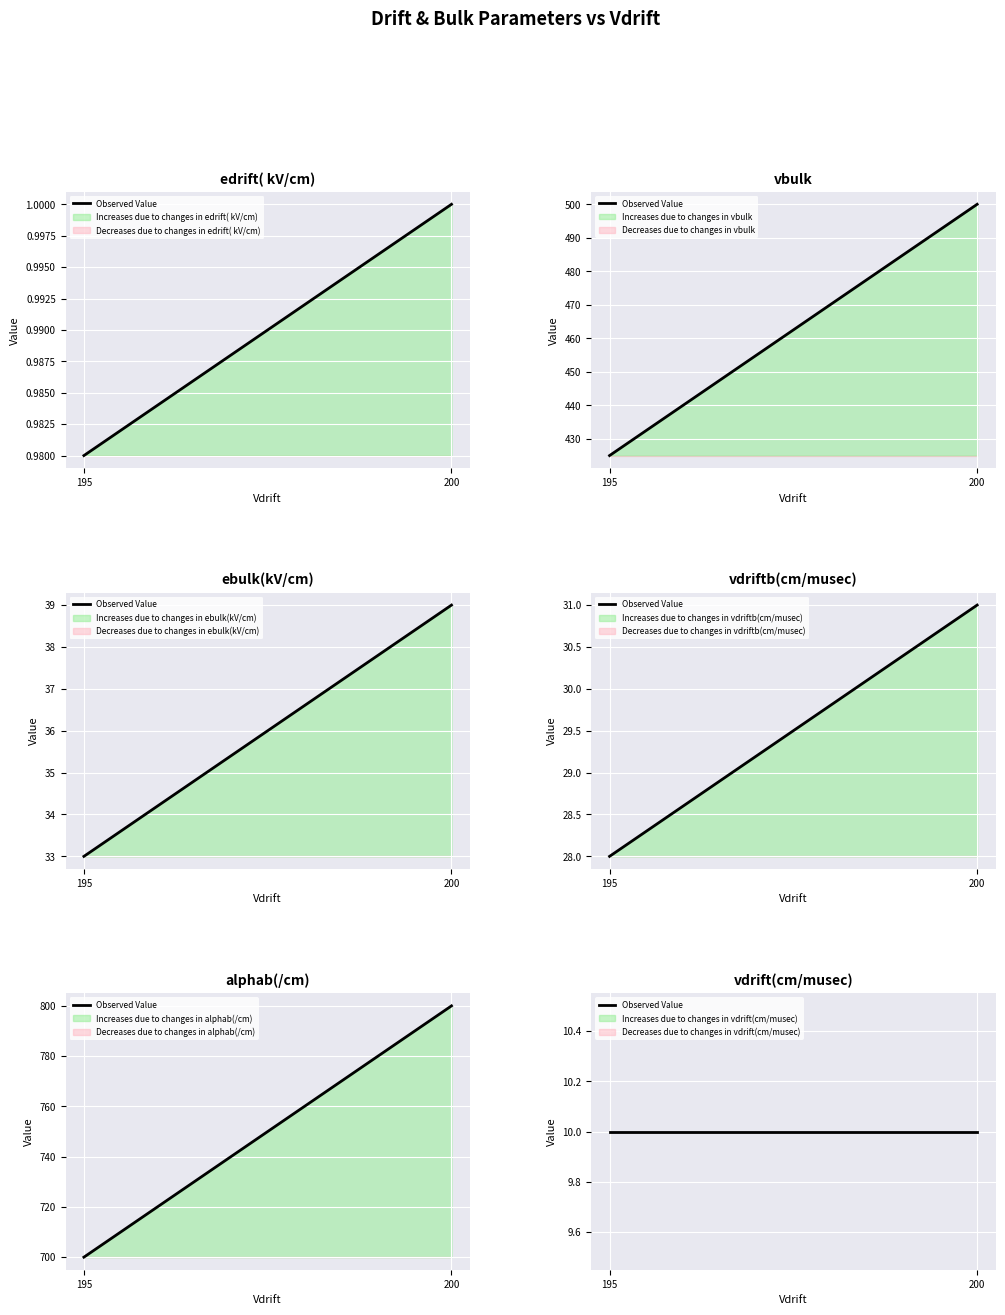

Which series changed the most between 195 and 200?

alphab(/cm)